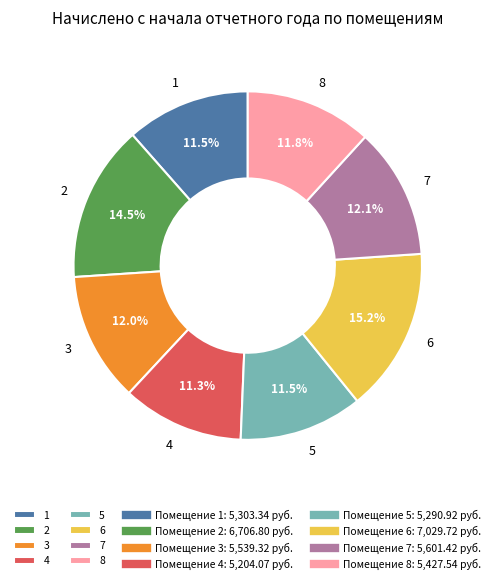

Is there any slice that represents more than half of the pie?

No